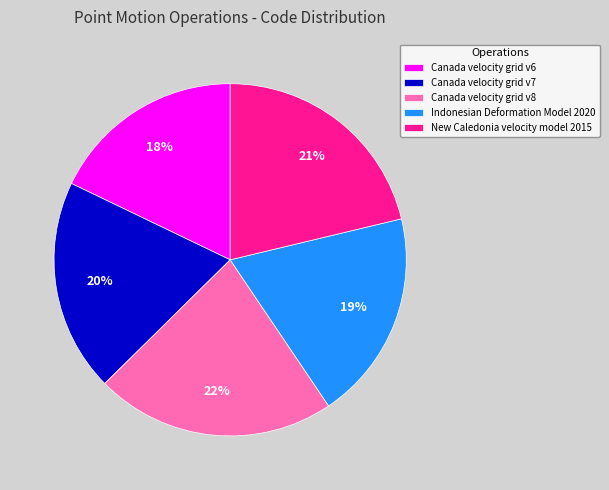

Is it true that Canada velocity grid v8 is 22% of the pie?

True